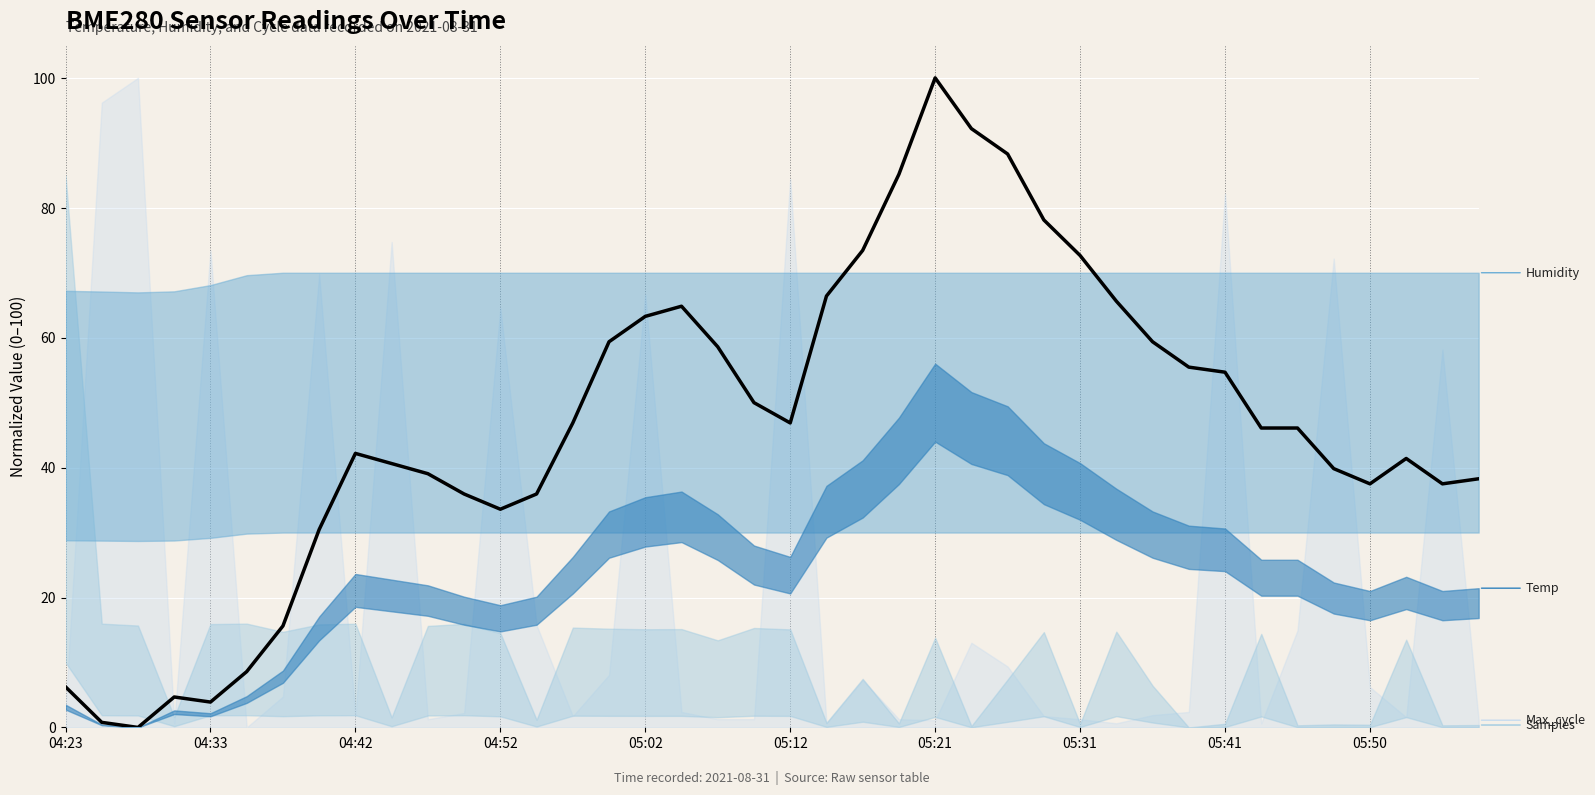

The value at 15 is 17.6. True or false?

False